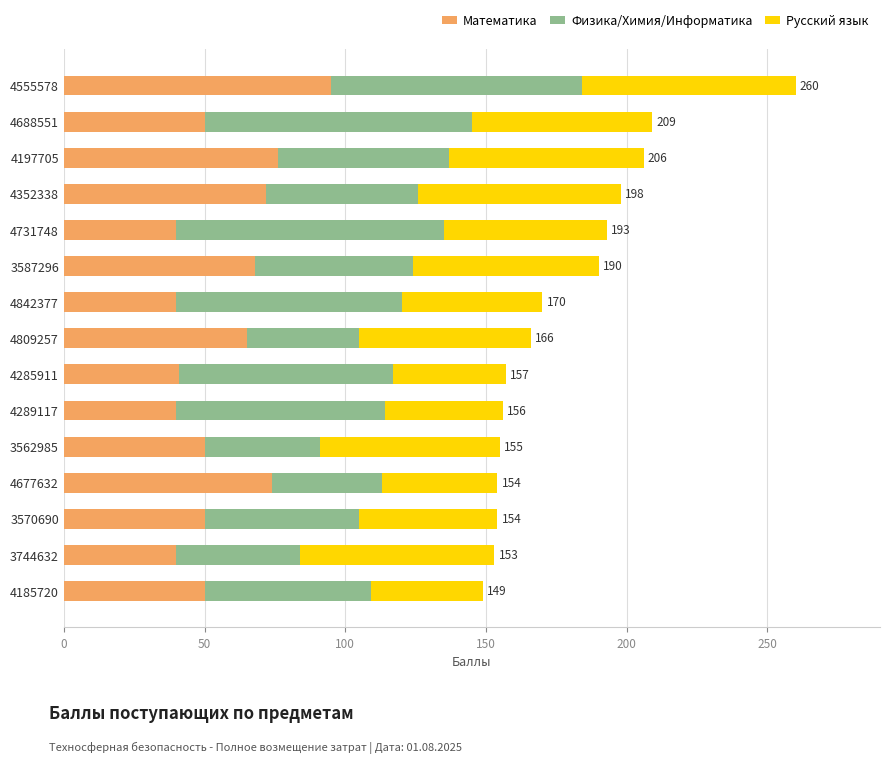

Is it true that Математика equals 33 at 4677632?

False